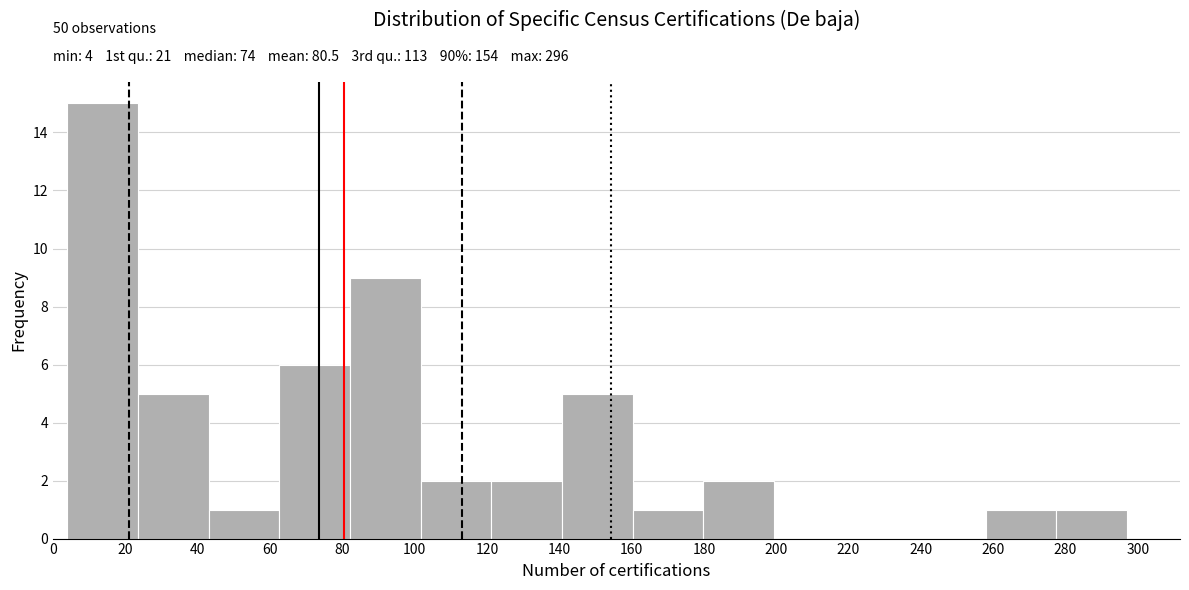

Which range on the x-axis has the tallest bar?

4 to 24